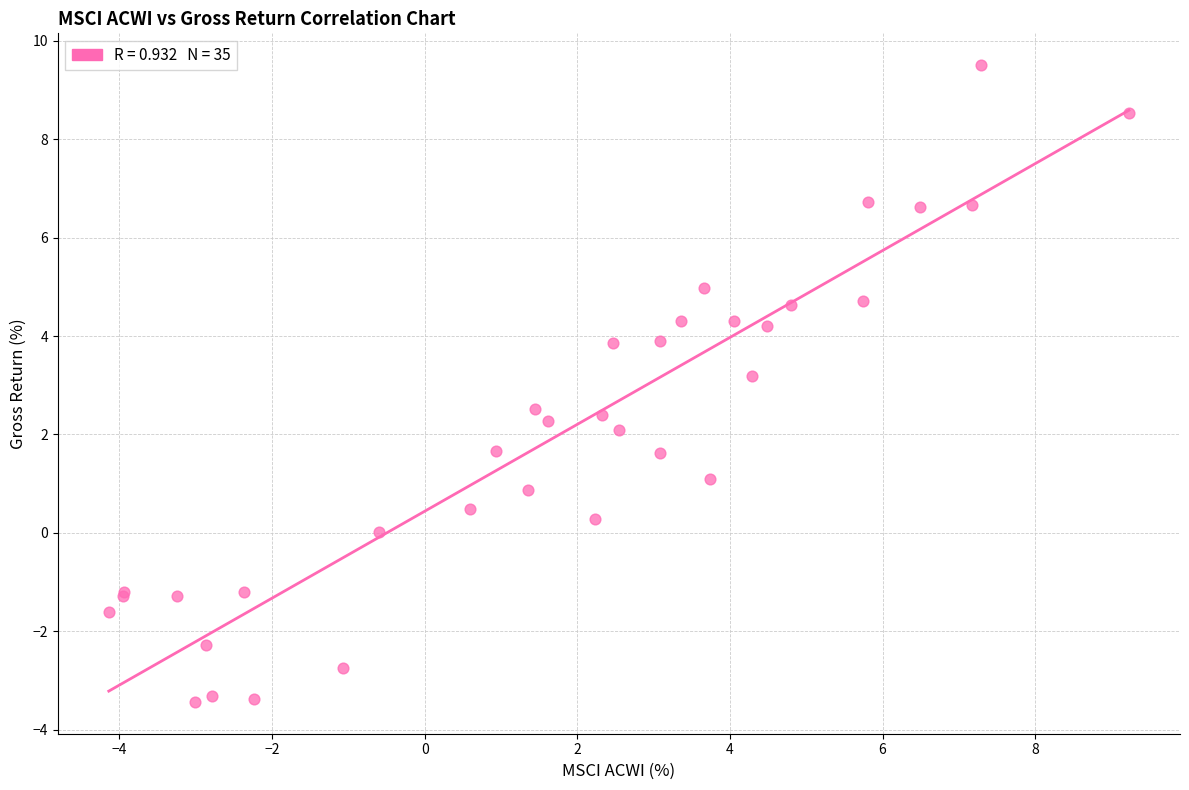

What Y value in the scatter plot is closest to 3?

3.2